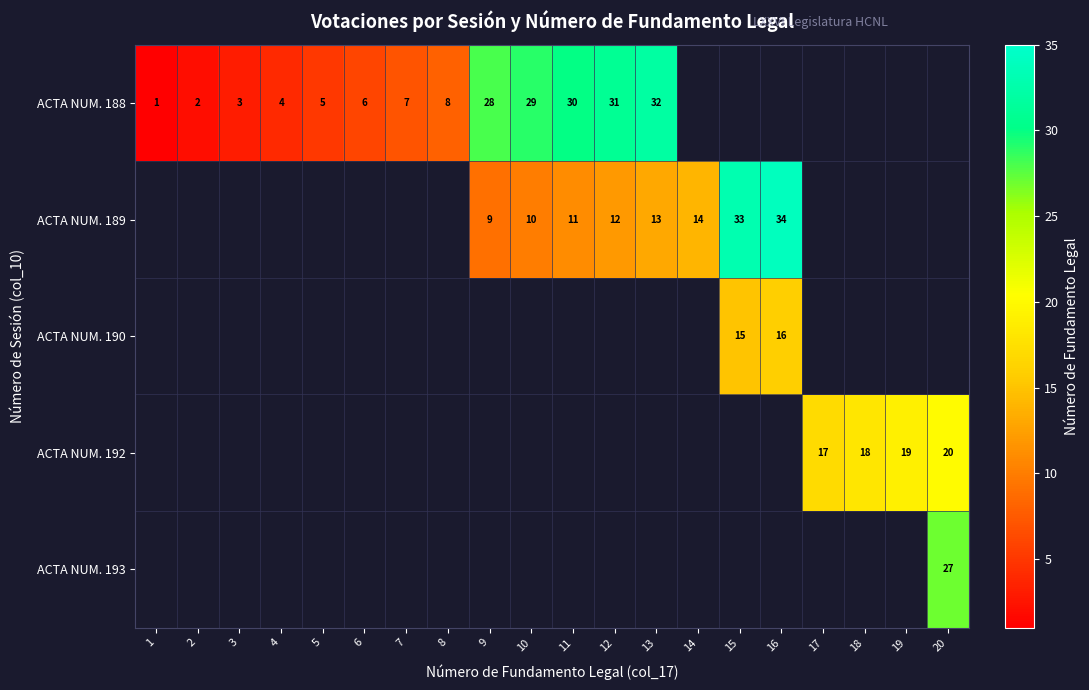

At which category is the sum across all series the highest?

16